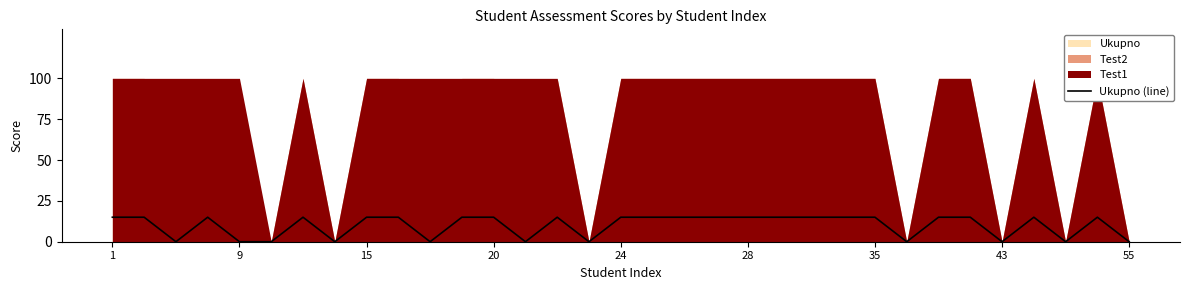

Which label corresponds to the largest value in the chart?

1